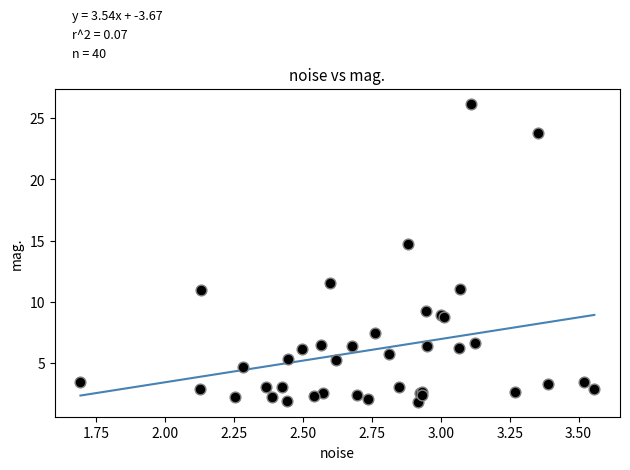

What Y value in the scatter plot is closest to 13?

11.6